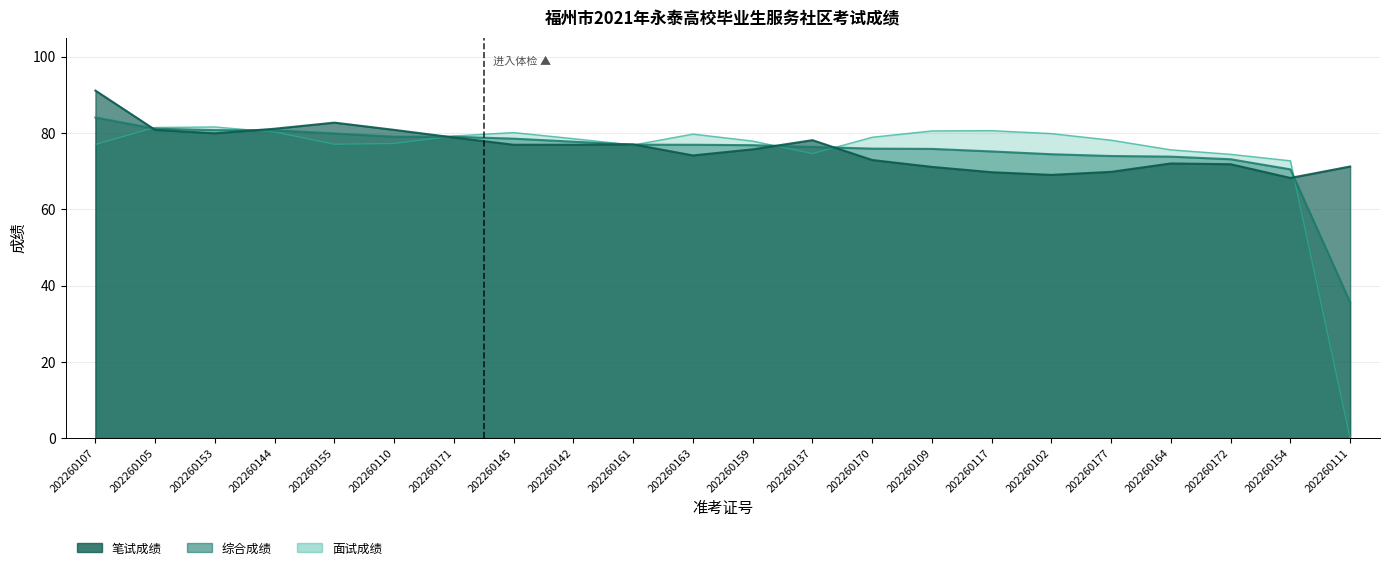

At 202260170, list the series in order from smallest to largest.

笔试成绩, 综合成绩, 面试成绩